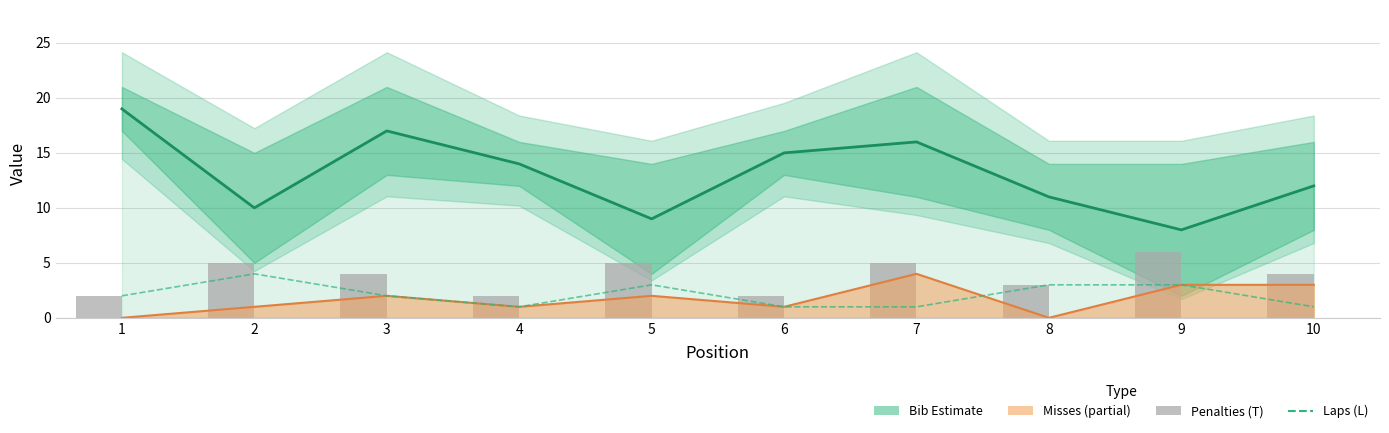

What is the spread (max minus min) of values at 8?

8